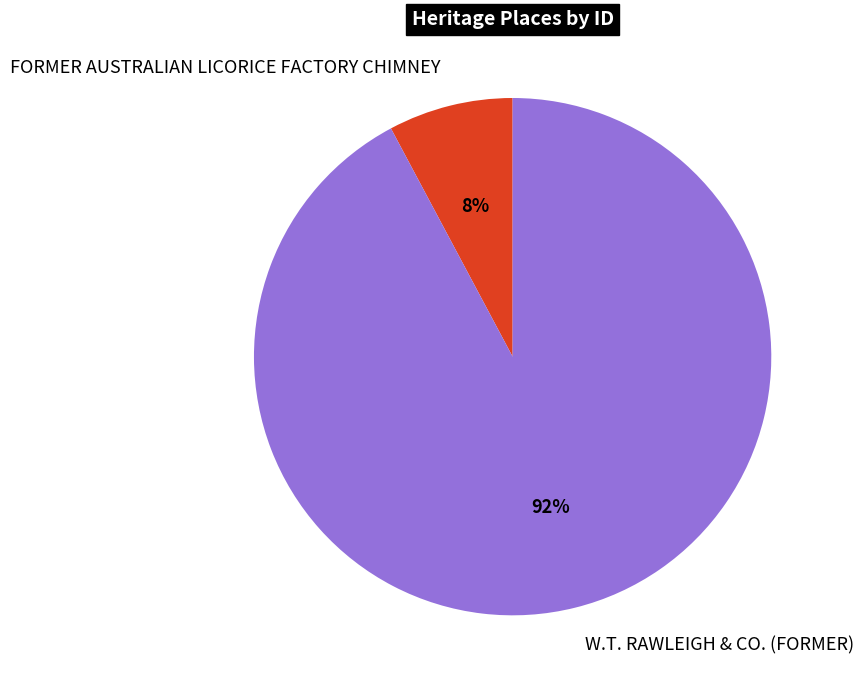

True or false: W.T. RAWLEIGH & CO. (FORMER) accounts for 92% of the total.

True